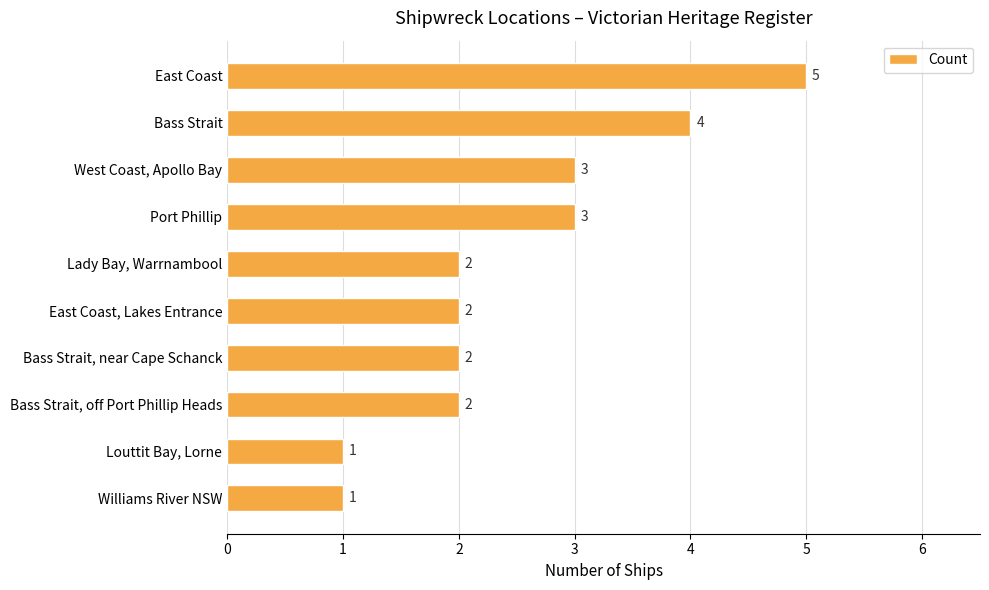

What is the difference between the maximum and minimum values?

4